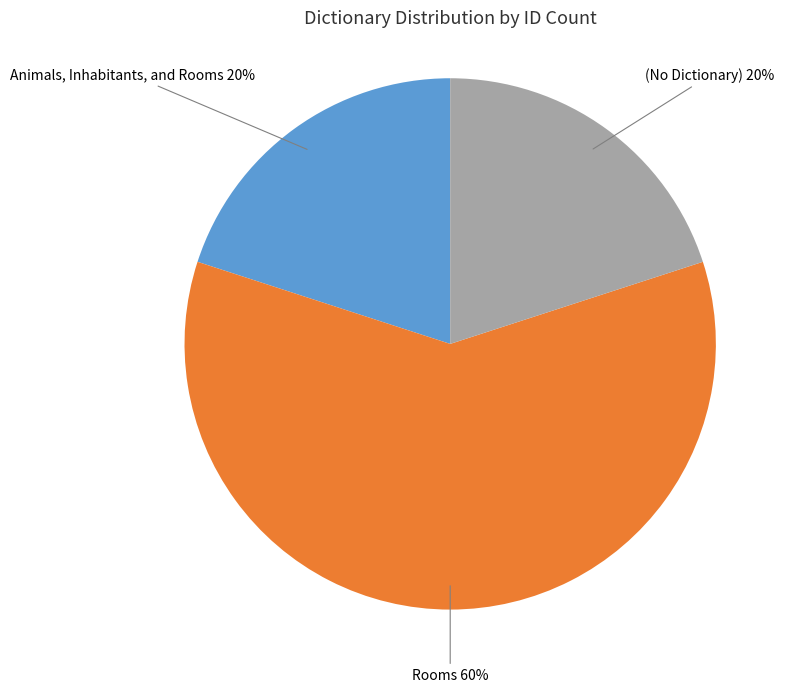

Is there a majority slice in this chart?

Yes